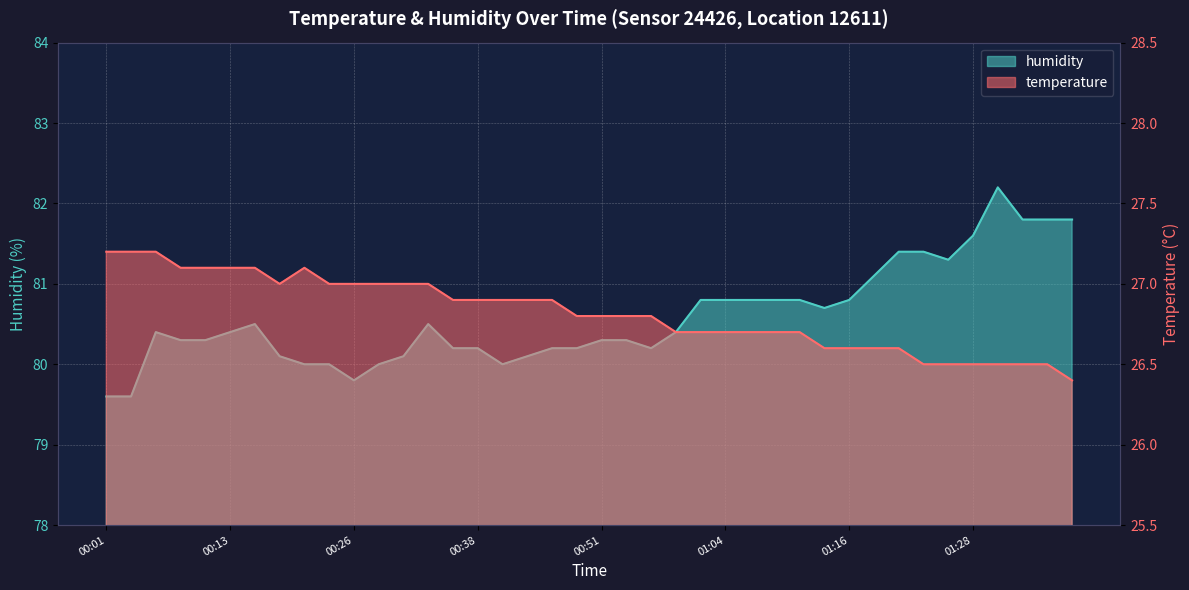

Count the temperature values in the range 26 to 27.

32